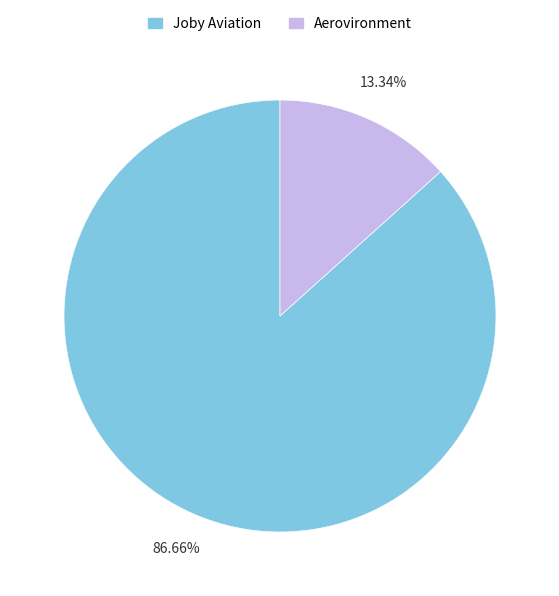

Which has a higher value, Aerovironment or Joby Aviation?

Joby Aviation